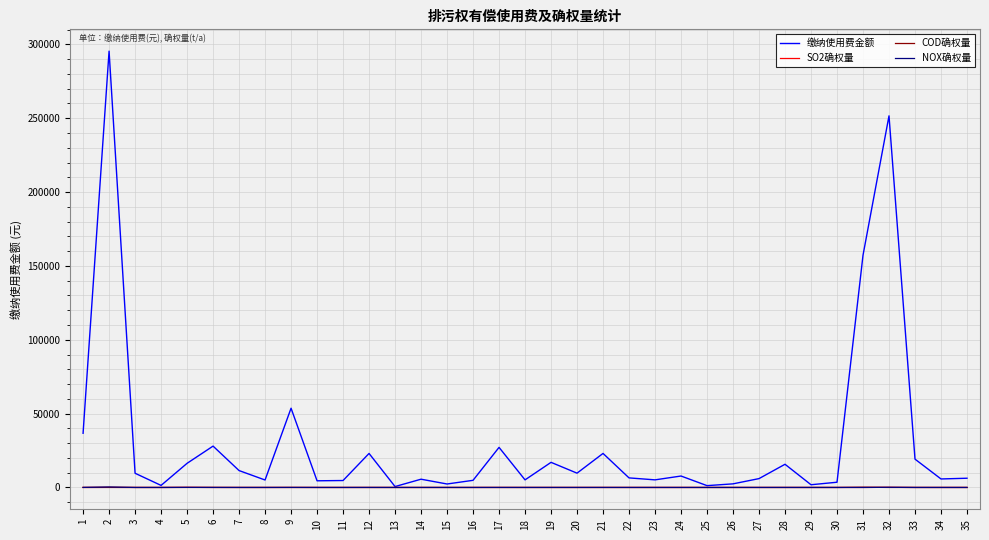

The value of COD确权量 at 19 is 9.6. True or false?

True